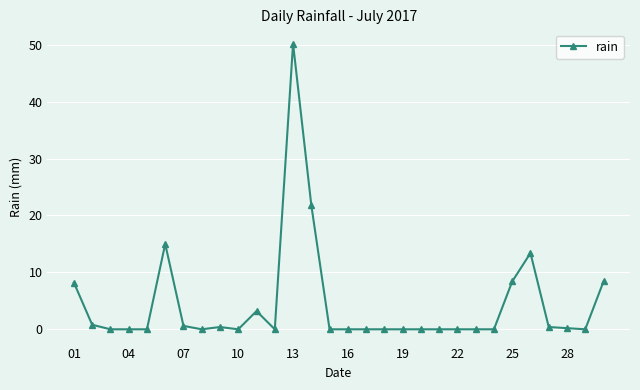

True or false: the data has more than 1 interior local peaks.

True